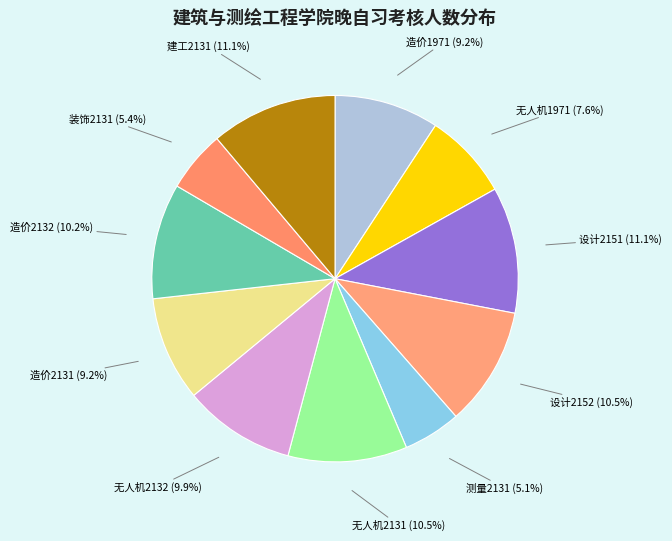

Approximately how many times larger is the value at 造价1971 compared to 装饰2131?

1.7